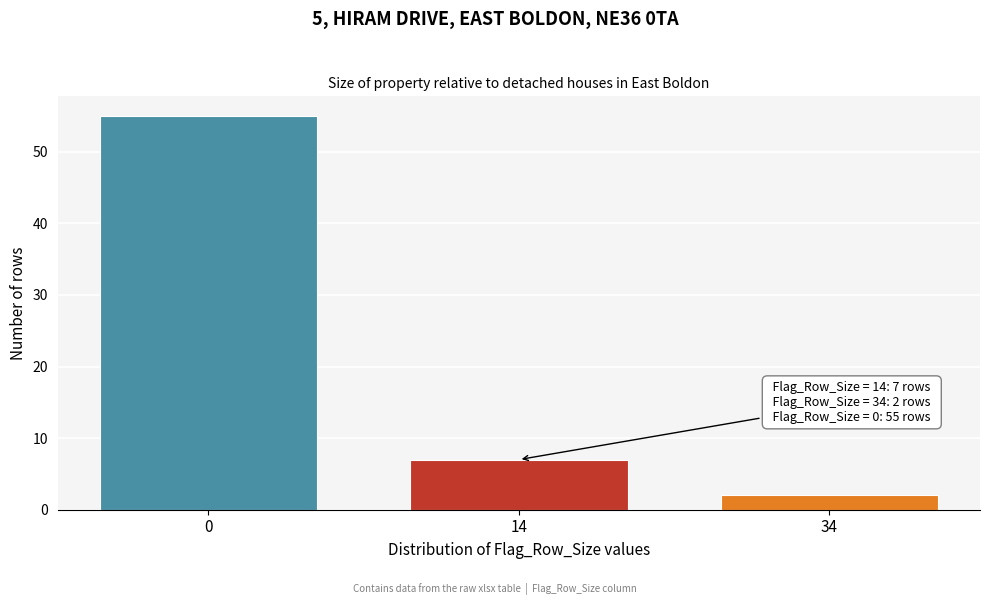

Reading left to right, transcribe all the data shown in this chart.

55	7	2